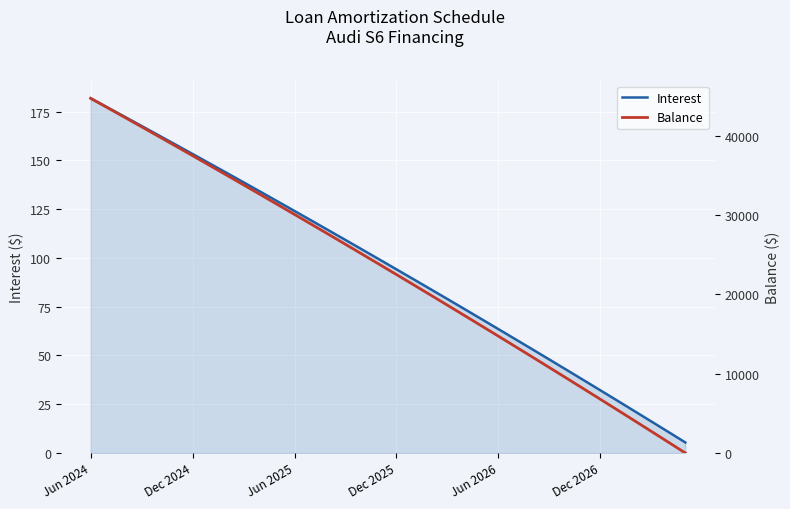

Rank the series by their maximum value, from highest to lowest.

Balance, Interest